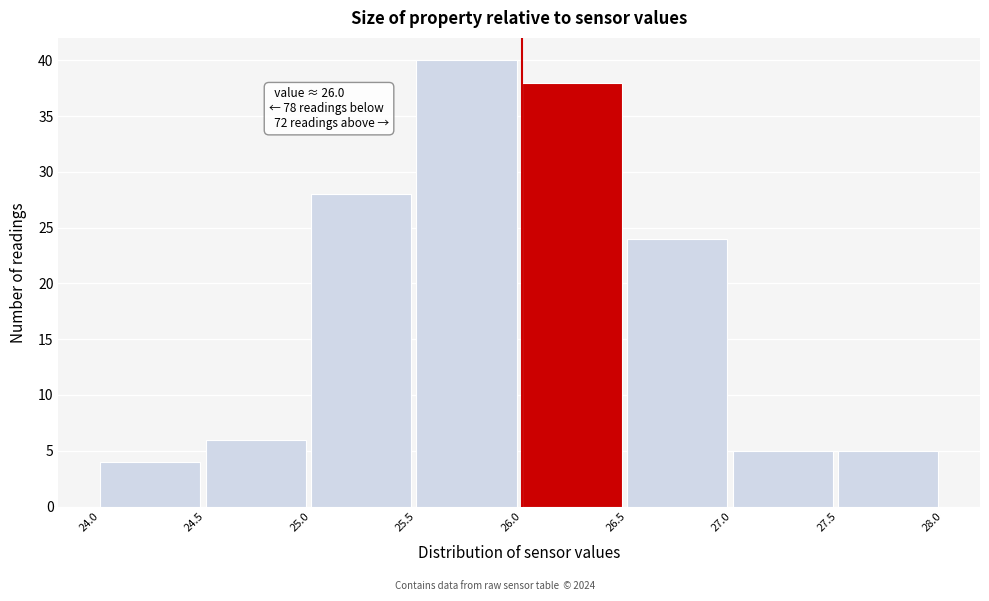

Over which range of the x-axis is the bar tallest?

25.5 to 26.0